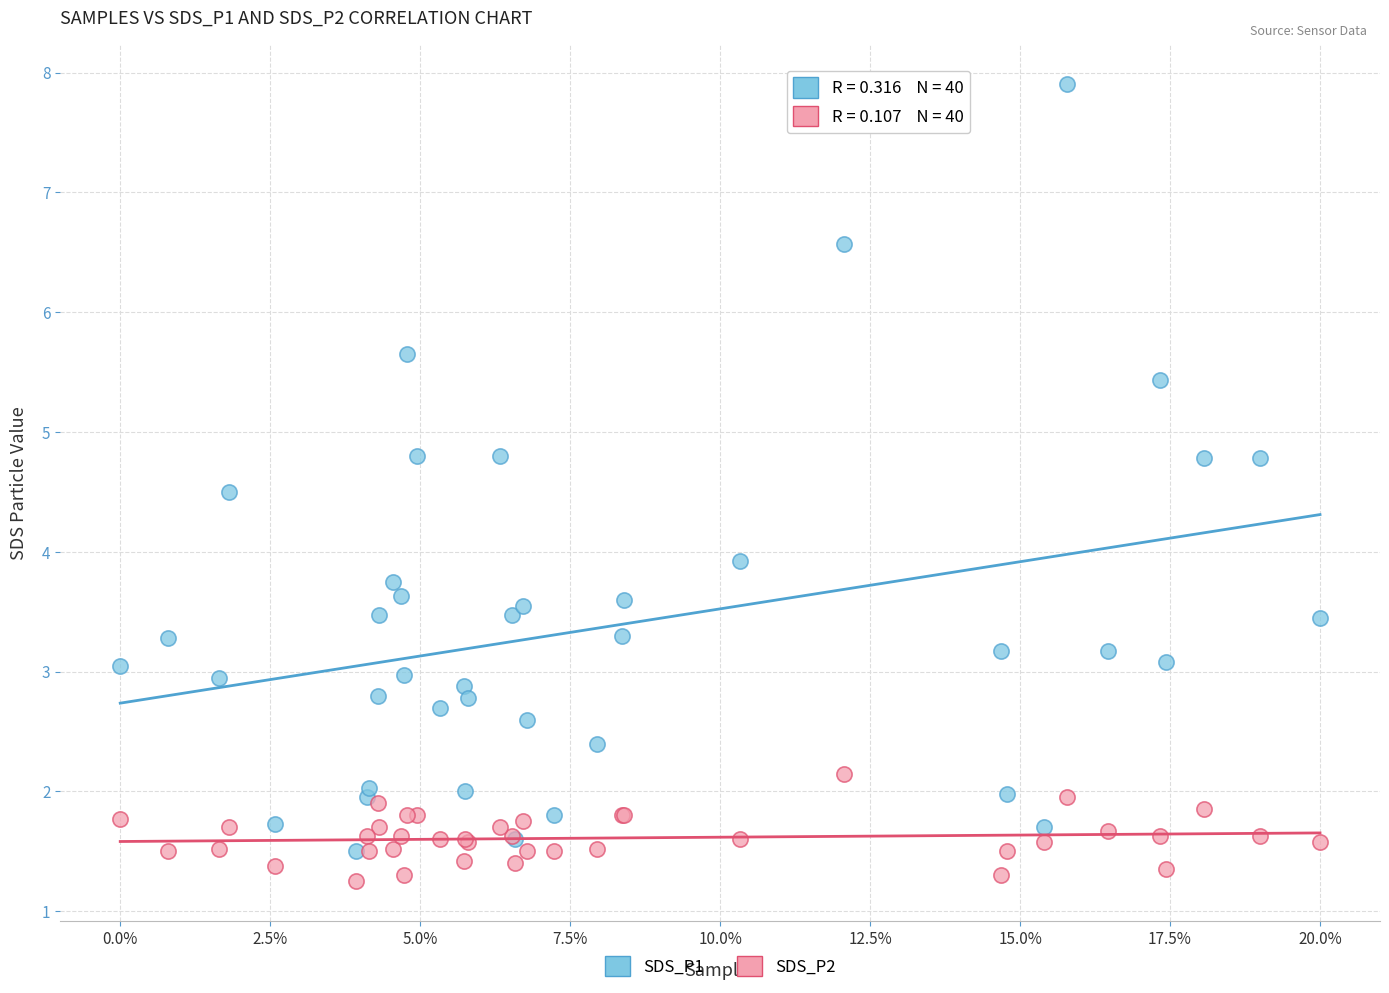

Which series contains the highest Y value?

SDS_P1